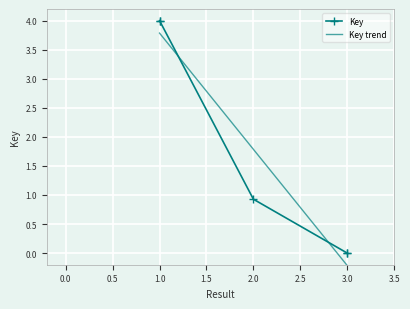

What is the difference between the maximum and minimum values?

4.0